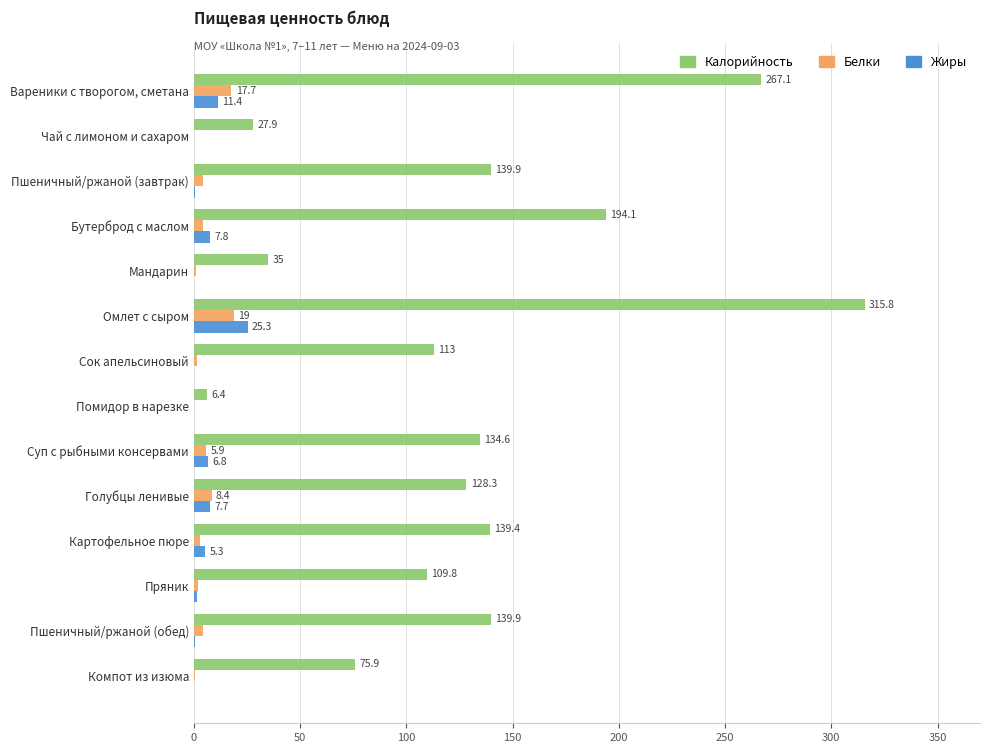

The value of Калорийность at Помидор в нарезке is 6.4. True or false?

True